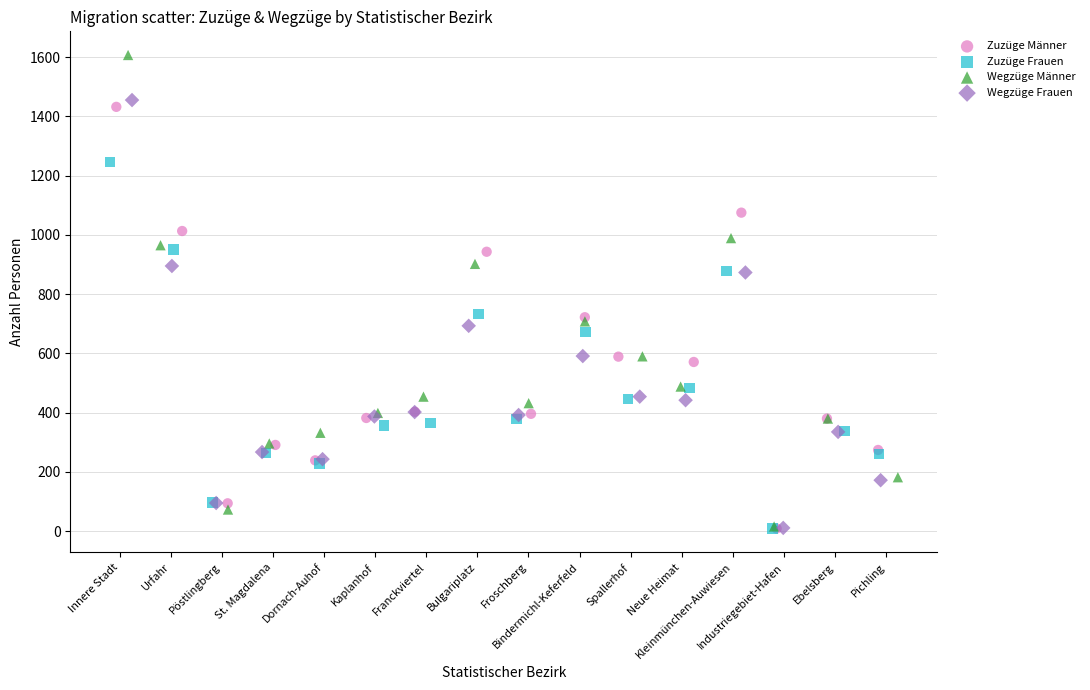

Which series contains the highest Y value?

Wegzüge Männer